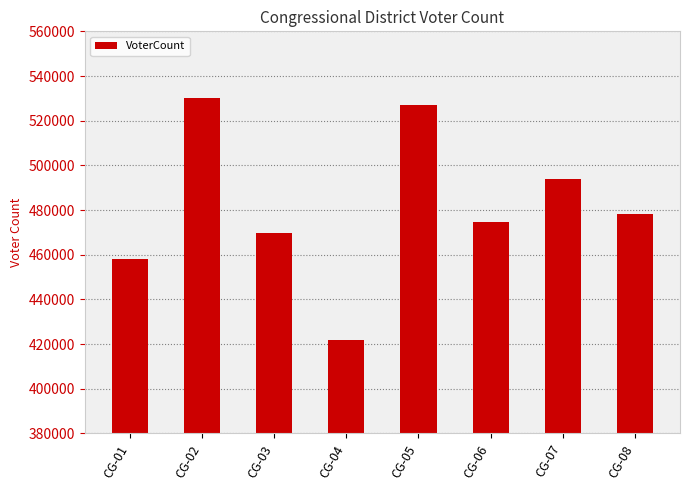

True or false: the data shows 165879 at CG-02.

False